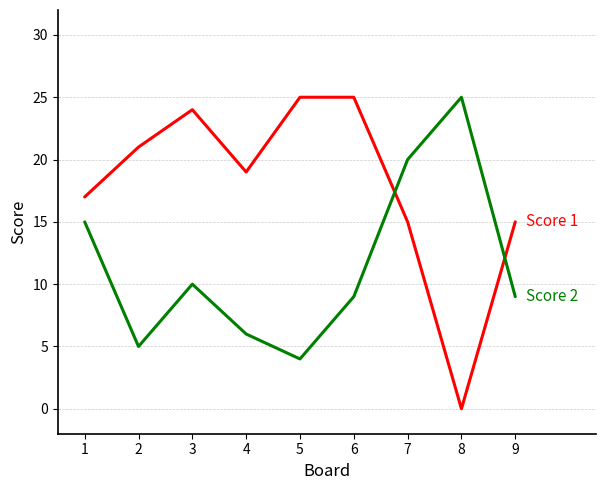

Does the chart have visible grid lines?

Yes